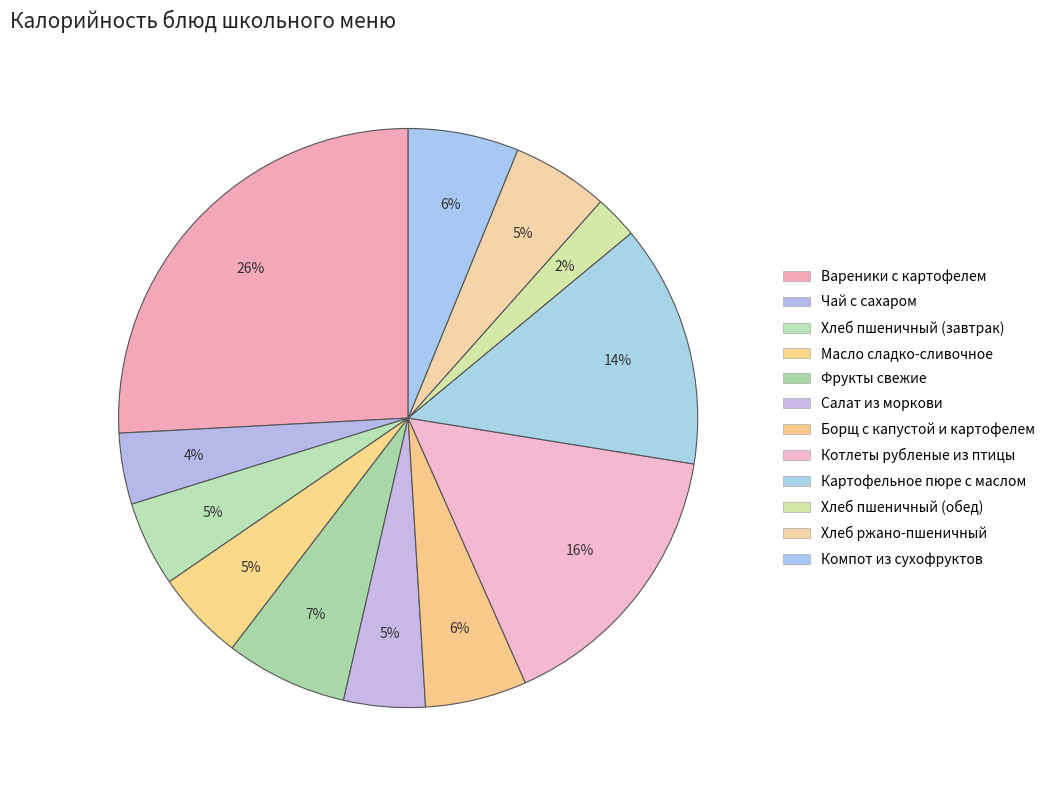

What percentage is the Хлеб ржано-пшеничный slice, to the nearest percent?

5%